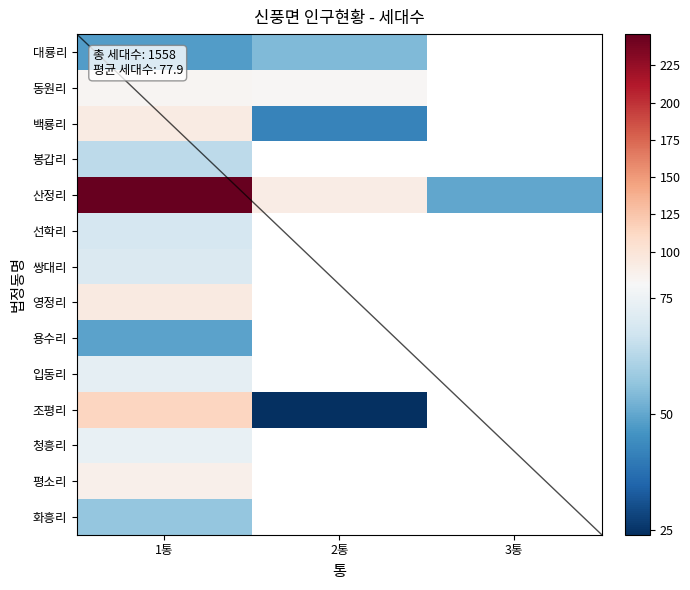

How many categories are shown in the chart?

3